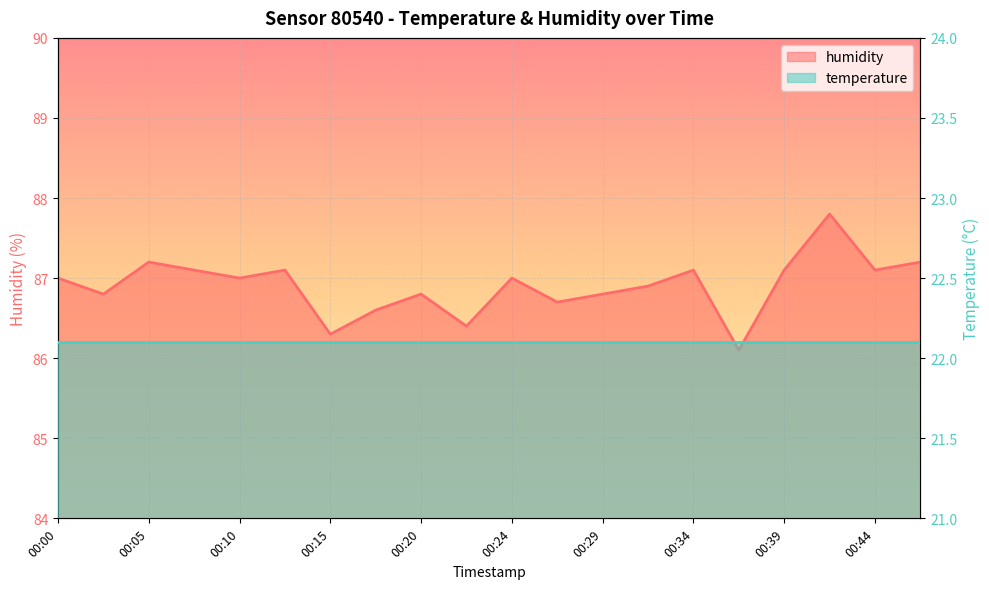

True or false: the data shows 25.8 at 00:05.

False